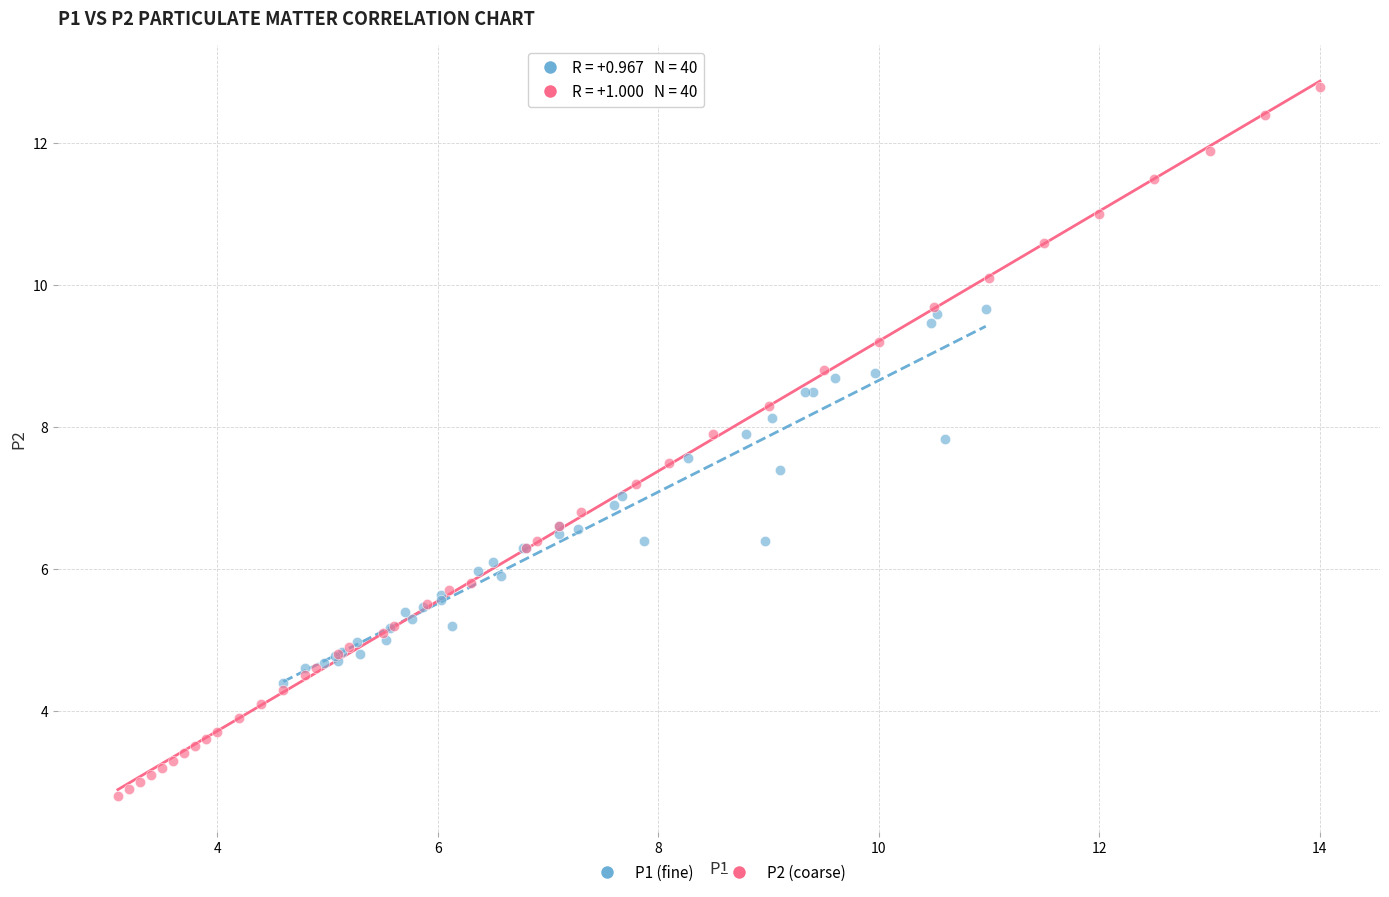

Which series reaches the minimum Y coordinate?

P2 (coarse)